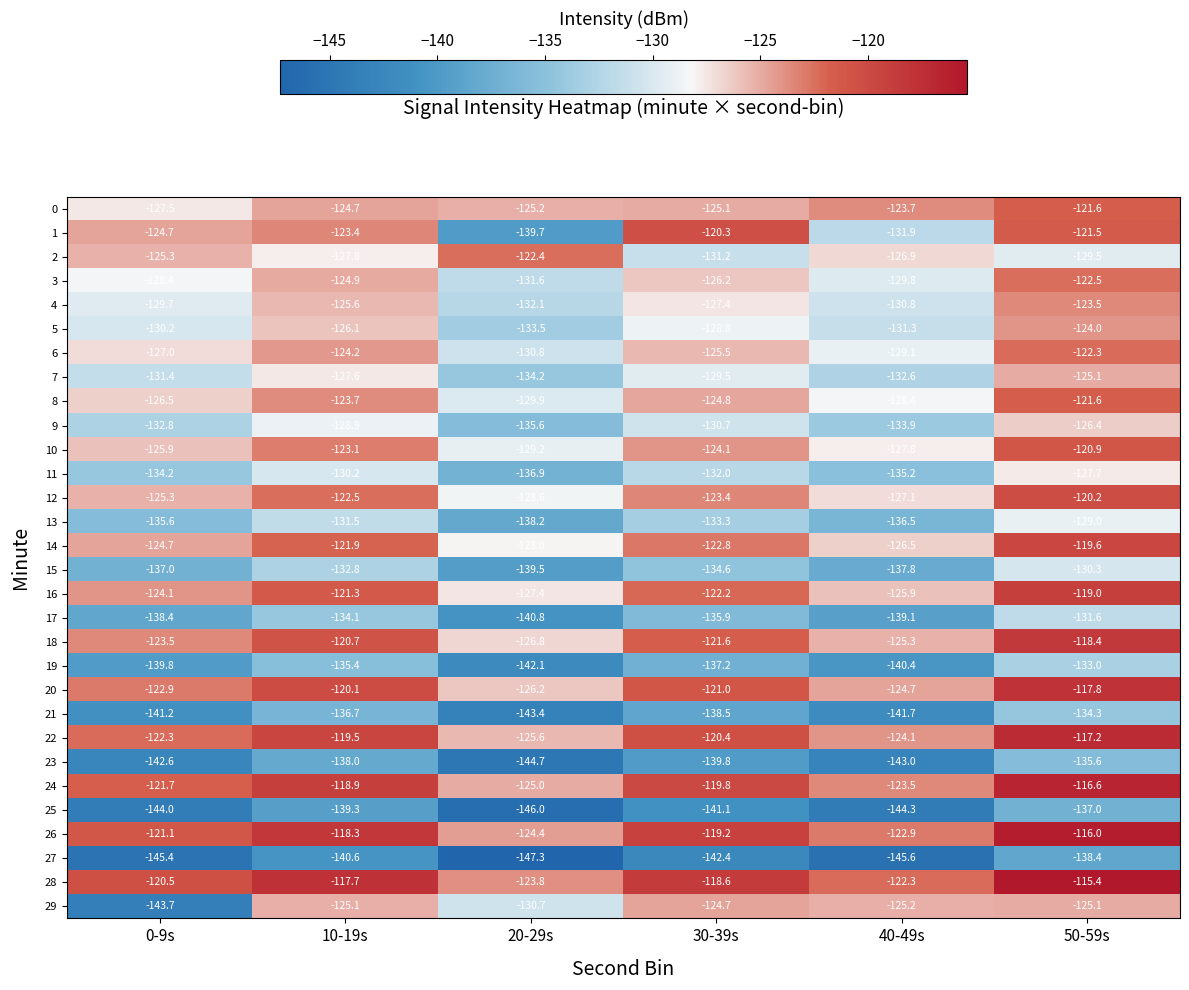

Between 10-19s and 50-59s, which series saw the biggest shift?

0